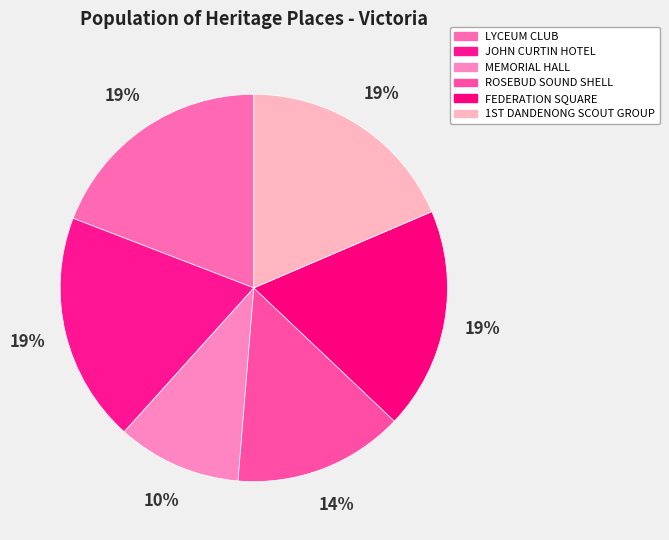

What is the smallest slice in the pie chart?

MEMORIAL HALL